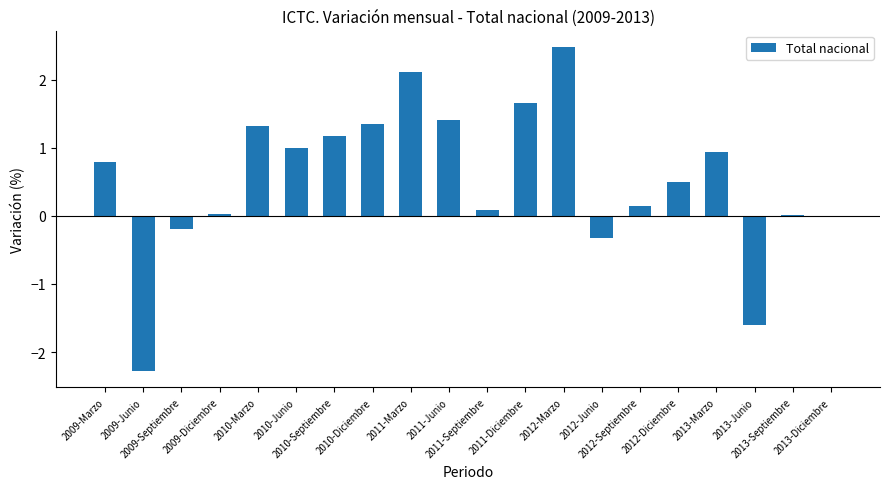

True or false: the data shows -3.1 at 2009-Junio.

False